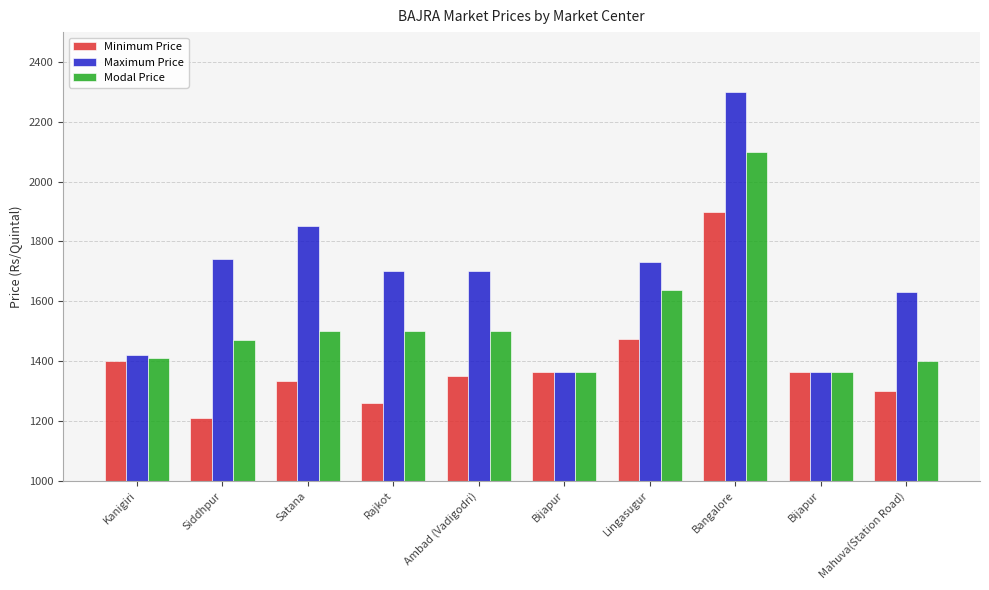

True or false: Modal Price has a value of 1500 at Ambad (Vadigodri).

True